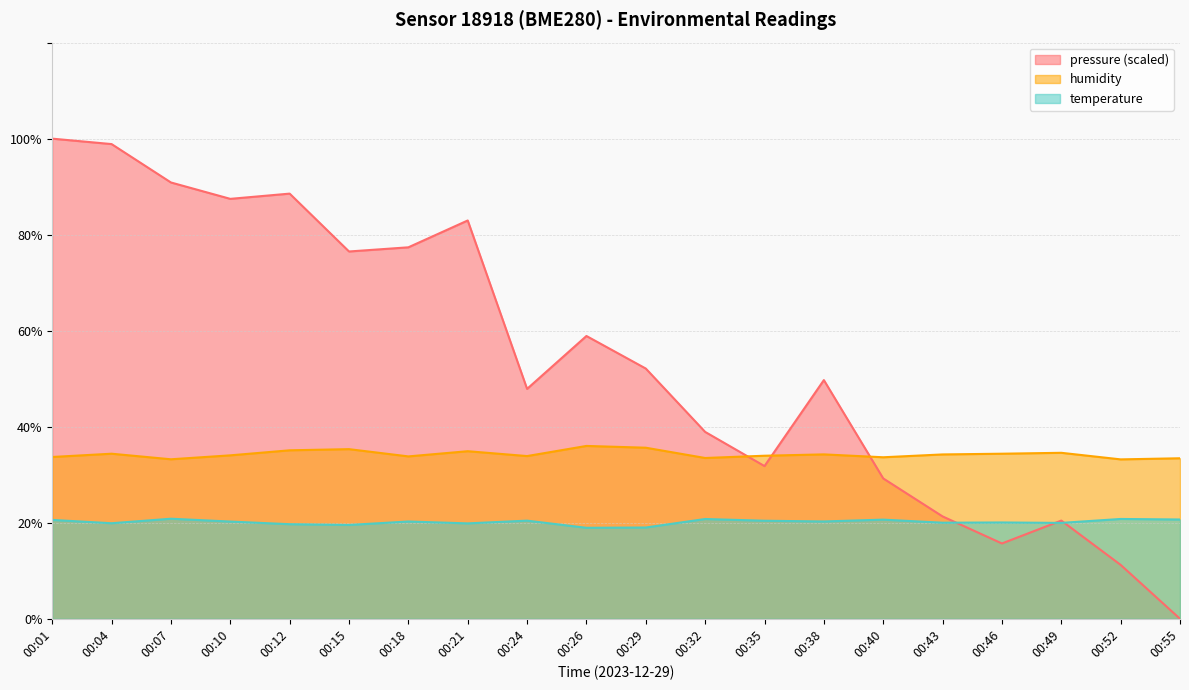

True or false: pressure_norm and temperature intersect in this chart.

True